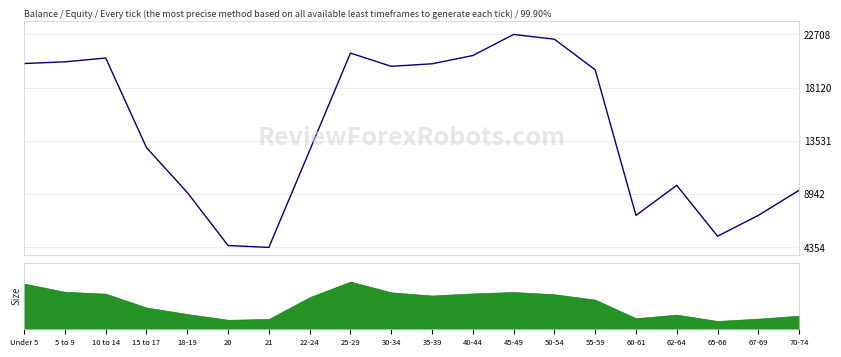

At which category does the chart reach its peak across all series?

45-49